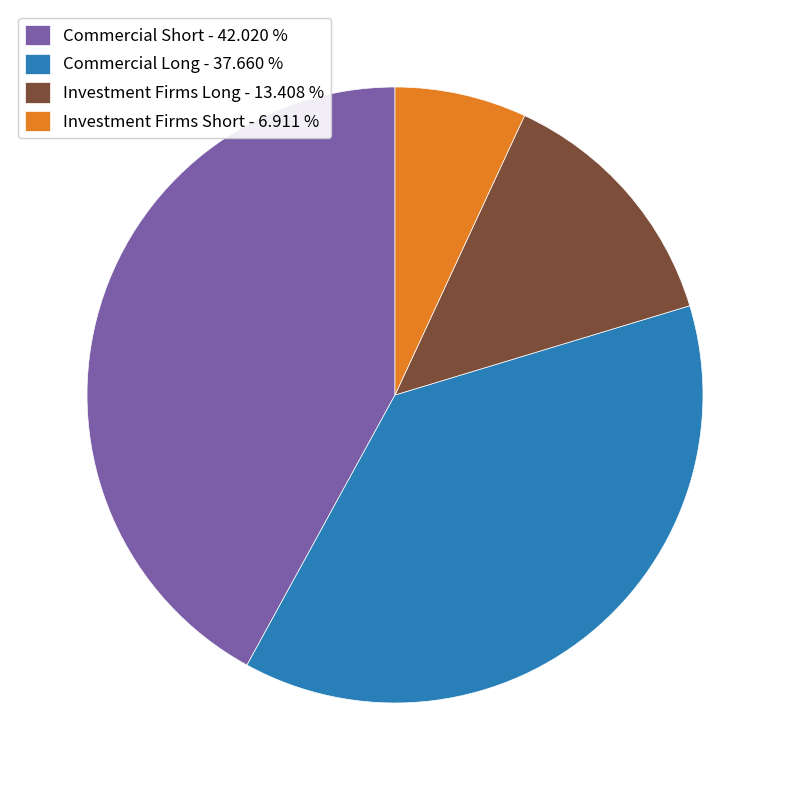

Is there any slice that represents more than half of the pie?

No